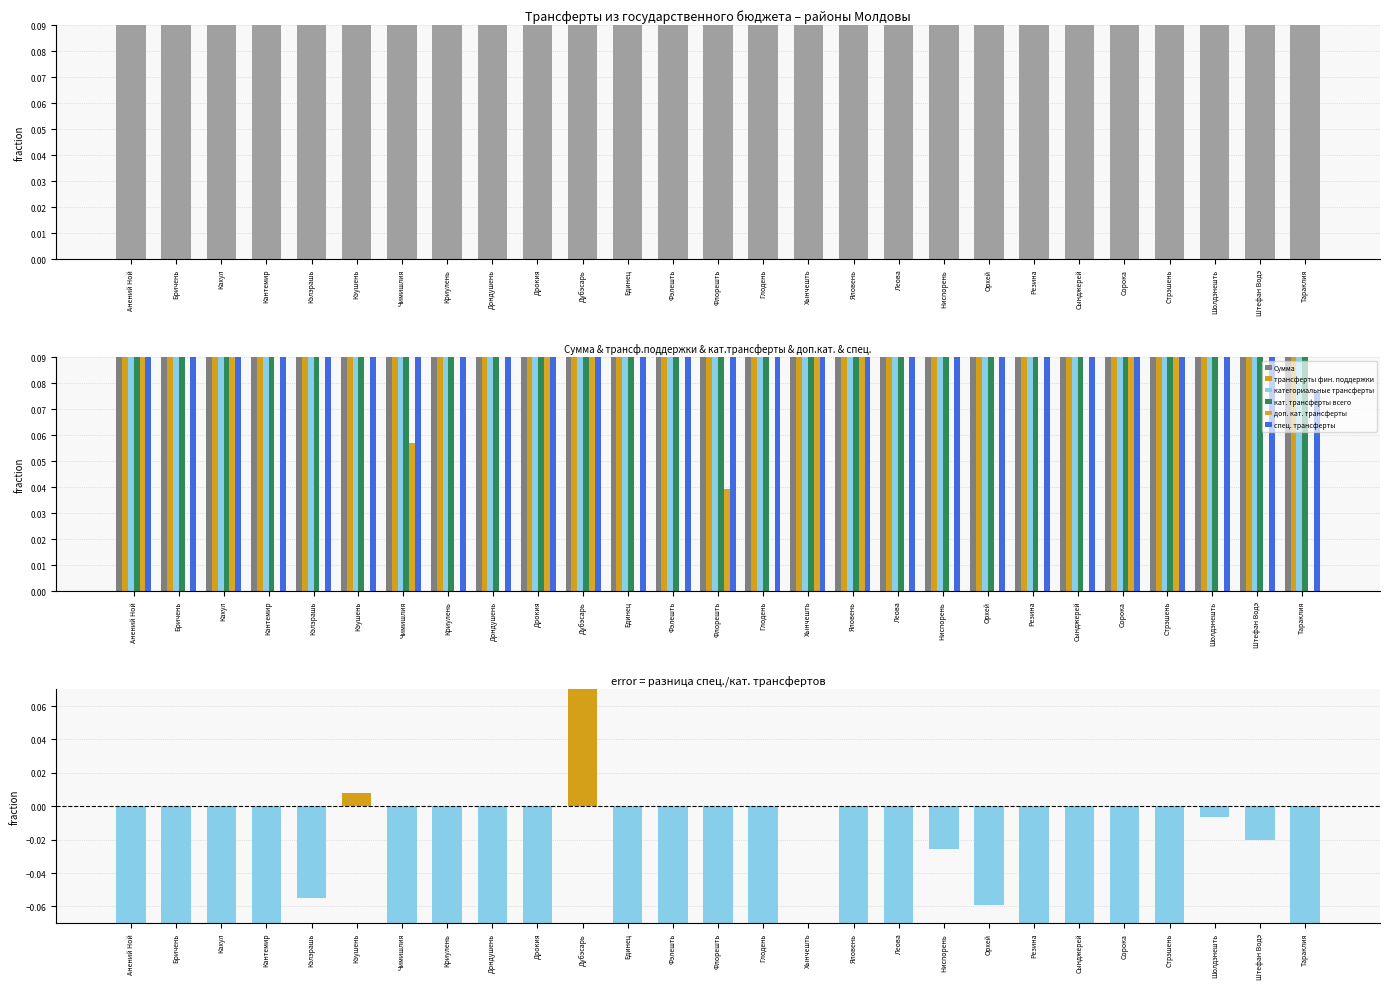

At which category is the sum across all series the highest?

Хынчешть